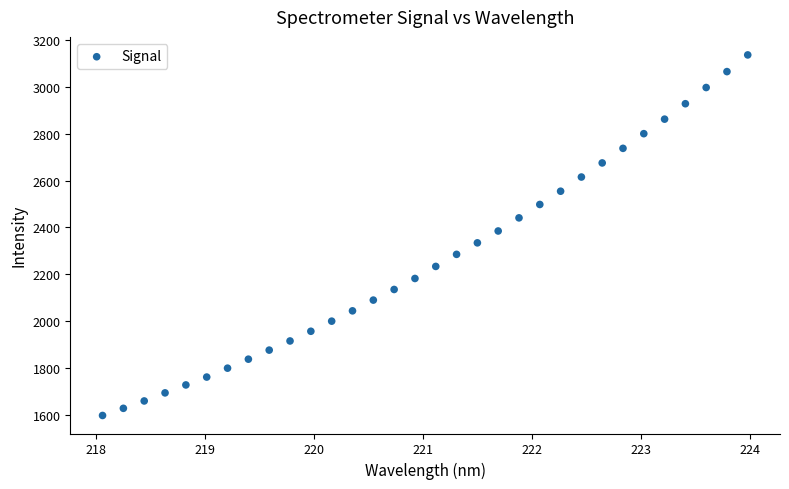

What is the range of X values (max minus min)?

5.9